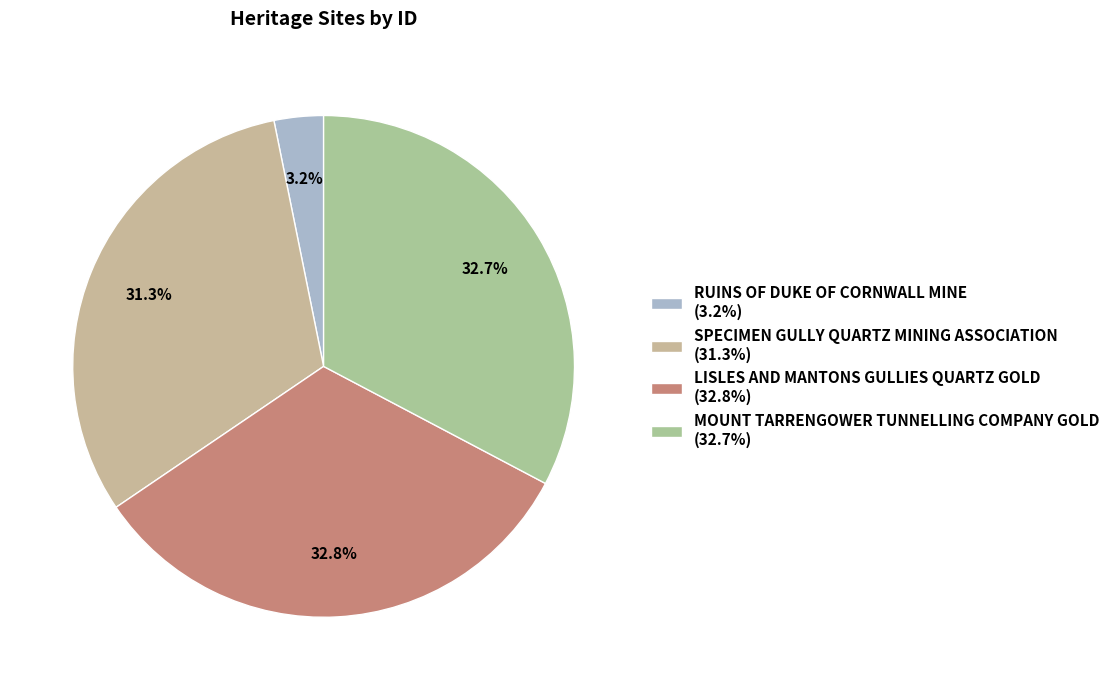

What percentage do LISLES AND MANTONS GULLIES QUARTZ GOLD and RUINS OF DUKE OF CORNWALL MINE together represent?

36.0%